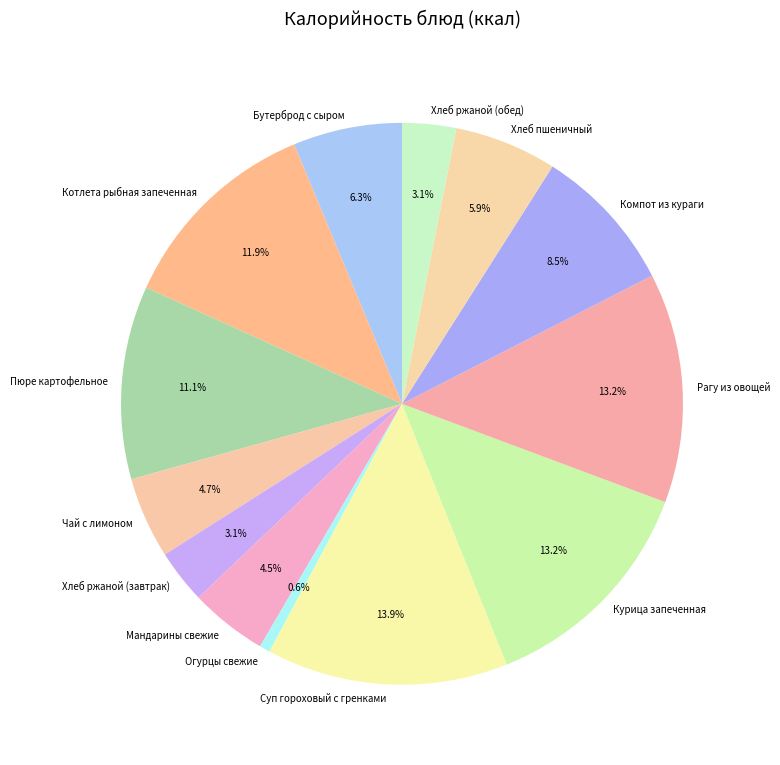

Is Рагу из овощей the majority of the pie?

No